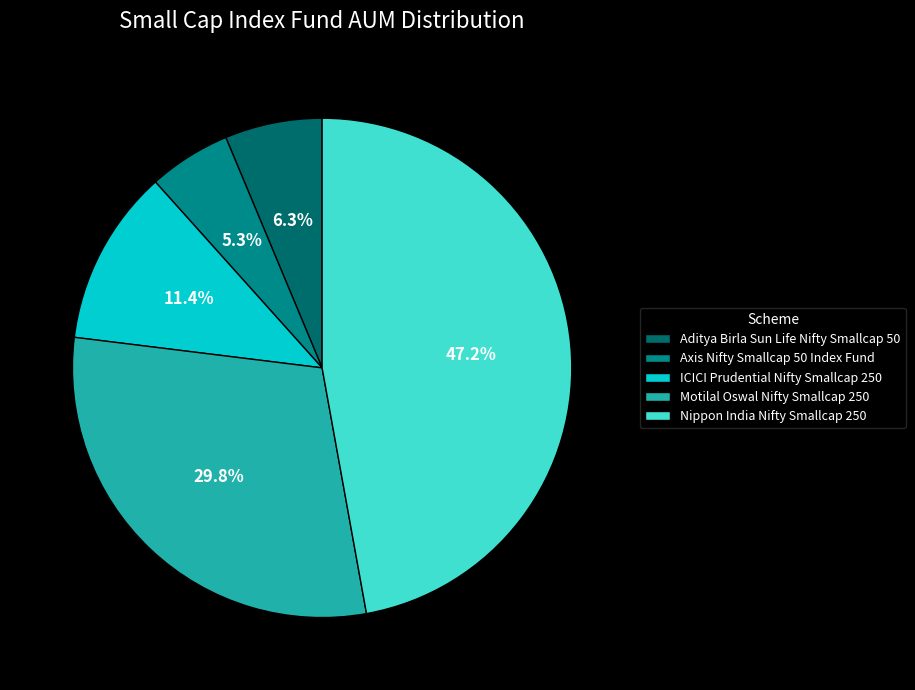

Which has a higher value, Axis Nifty Smallcap 50 Index Fund or ICICI Prudential Nifty Smallcap 250?

ICICI Prudential Nifty Smallcap 250